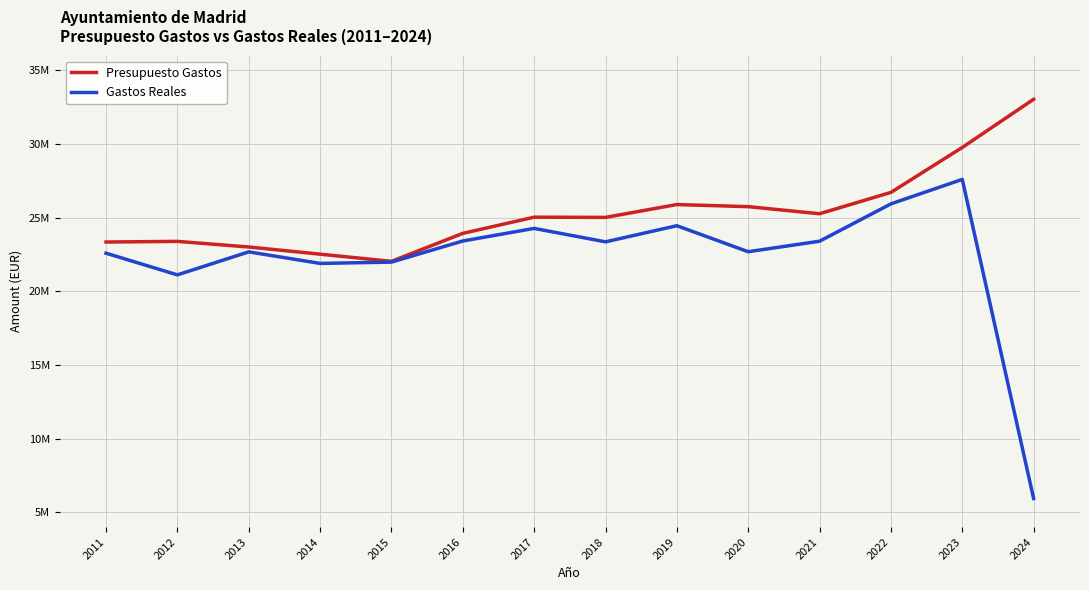

In Gastos Reales, how many points are lower than both neighbors (excluding endpoints)?

4